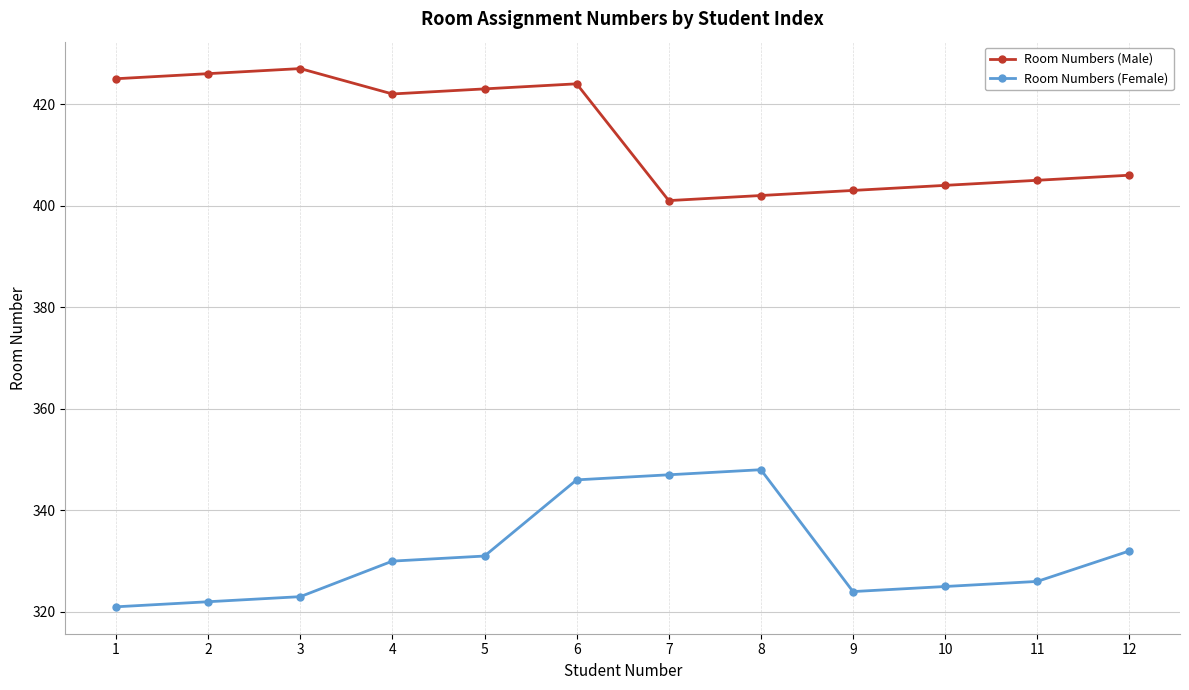

Reading left to right, list all the values displayed in this chart.

Room Numbers (Male): 1=425	2=426	3=427	4=422	5=423	6=424	7=401	8=402	9=403	10=404	11=405	12=406
Room Numbers (Female): 1=321	2=322	3=323	4=330	5=331	6=346	7=347	8=348	9=324	10=325	11=326	12=332